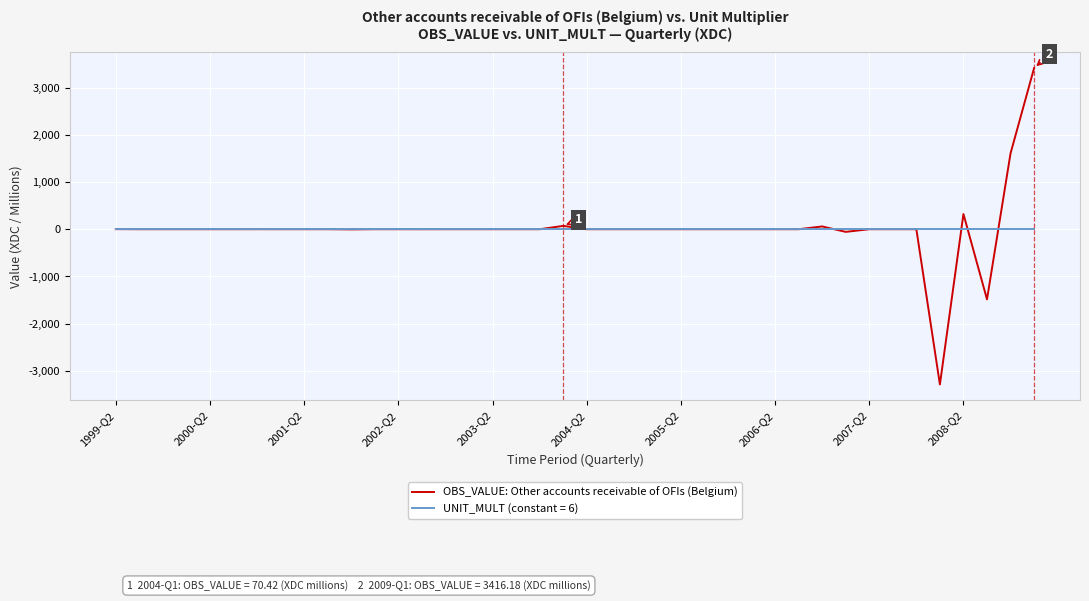

What is the lowest value of the OBS_VALUE: Other accounts receivable of OFIs (Belgium) series?

-3292.9